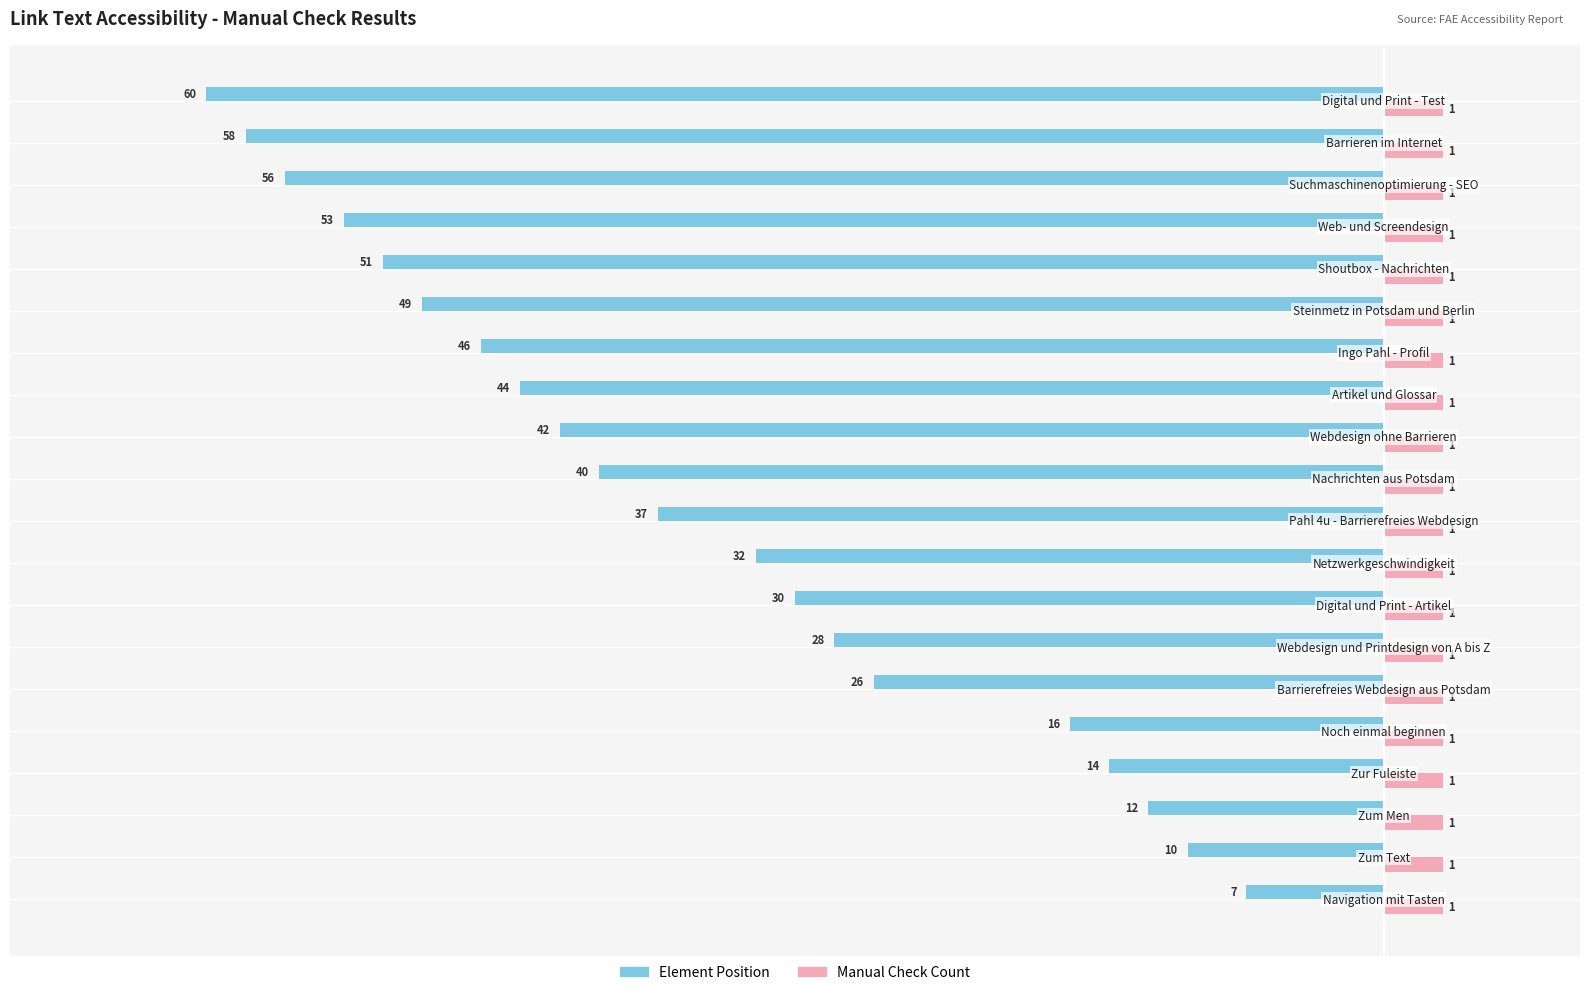

What are all the series names shown in the legend?

Element Position, Manual Check Count